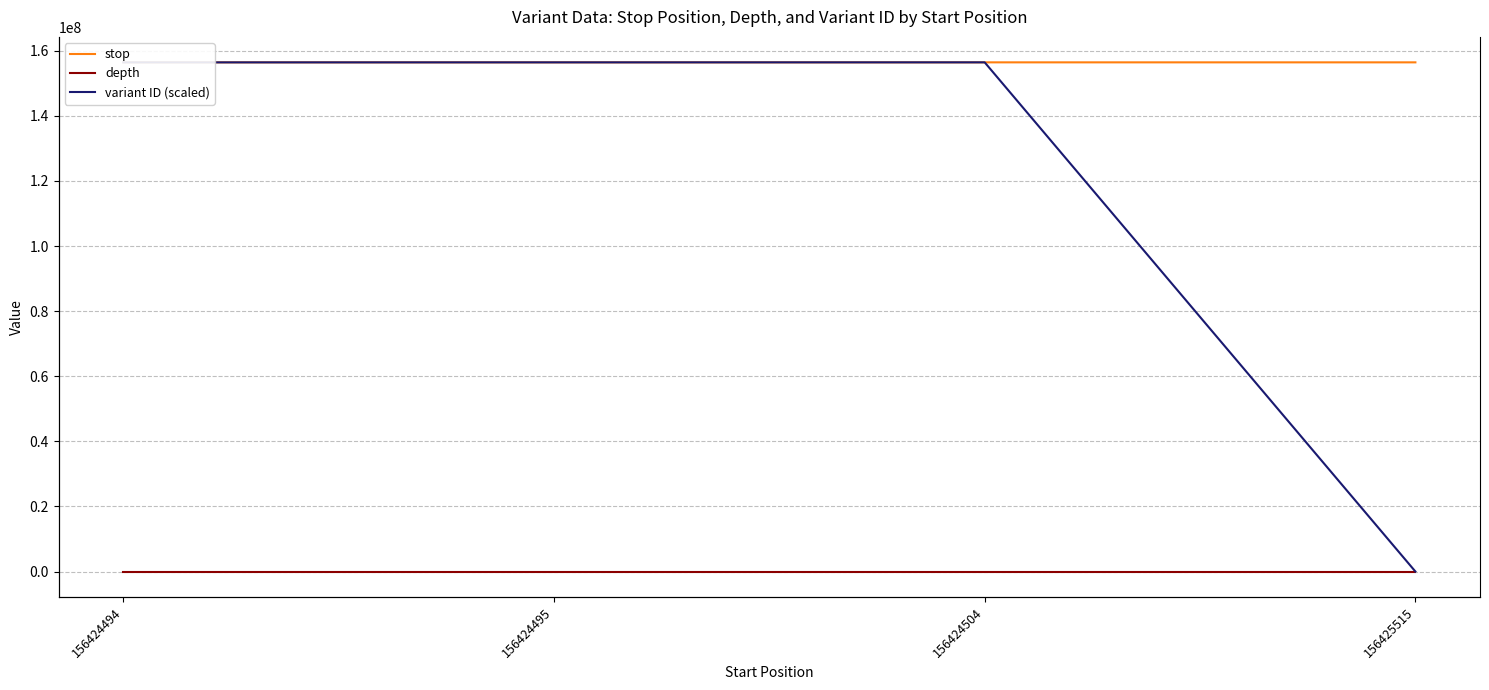

At how many categories does at least one series exceed 75112958?

4